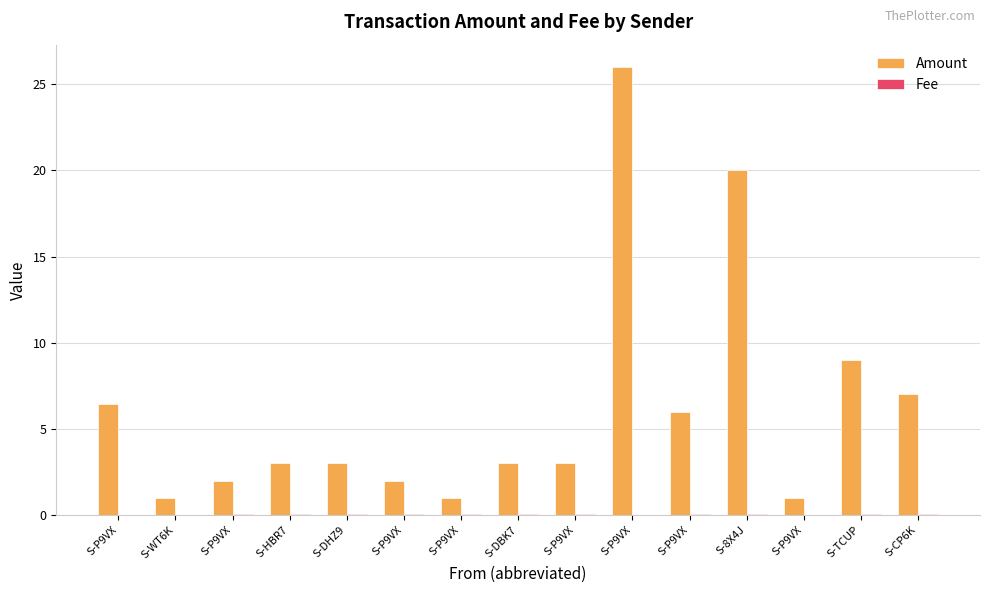

What is the total value across all series at S-DHZ9?

3.0